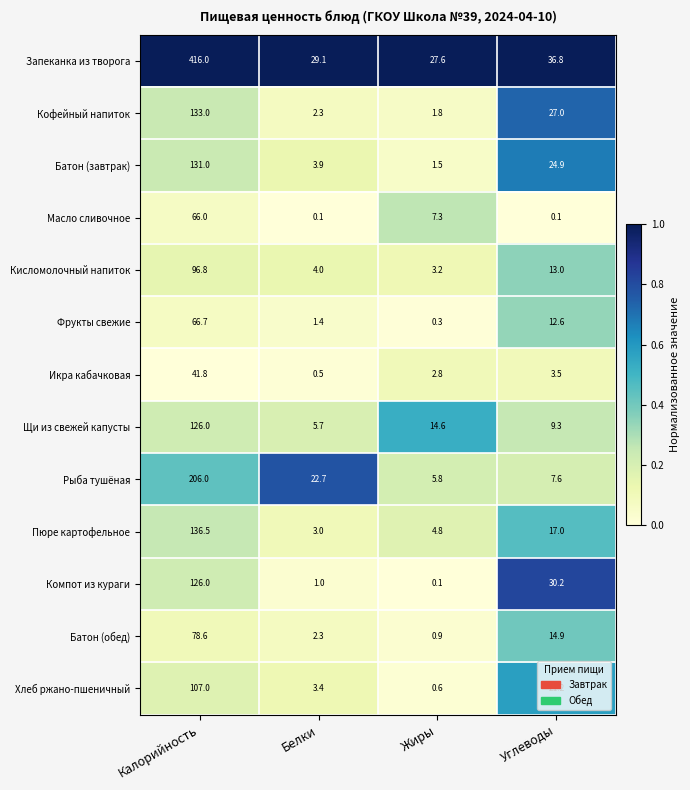

Count the number of data series in this chart.

13